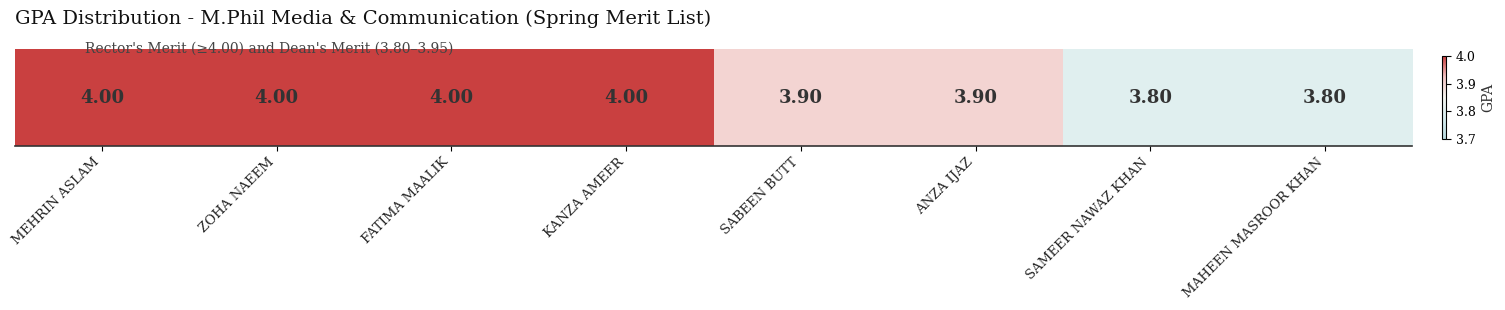

How many values are between 3 and 4?

8